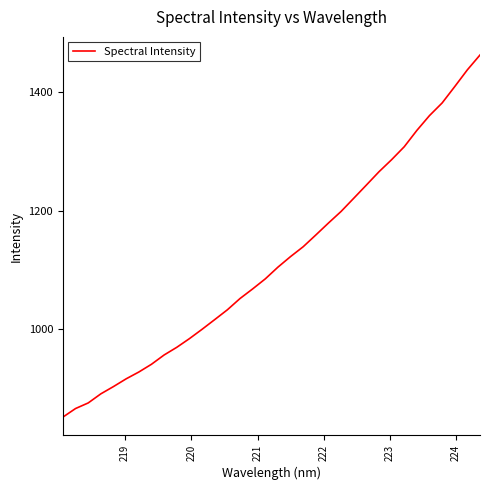

What is the maximum value shown in the chart?

1462.7